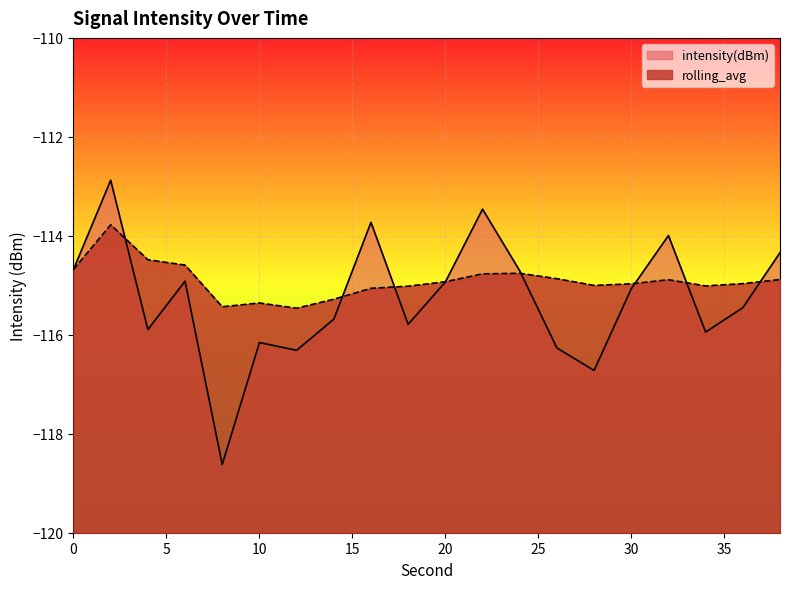

Reading left to right, extract all data points from this chart.

intensity(dBm): -114.7	-112.9	-115.9	-114.9	-118.6	-116.2	-116.3	-115.7	-113.7	-115.8	-114.9	-113.5	-114.7	-116.3	-116.7	-115.1	-114.0	-115.9	-115.5	-114.3
rolling_avg: -114.7	-113.8	-114.5	-114.6	-115.4	-115.4	-115.5	-115.3	-115.1	-115.0	-114.9	-114.8	-114.8	-114.9	-115.0	-115.0	-114.9	-115.0	-115.0	-114.9